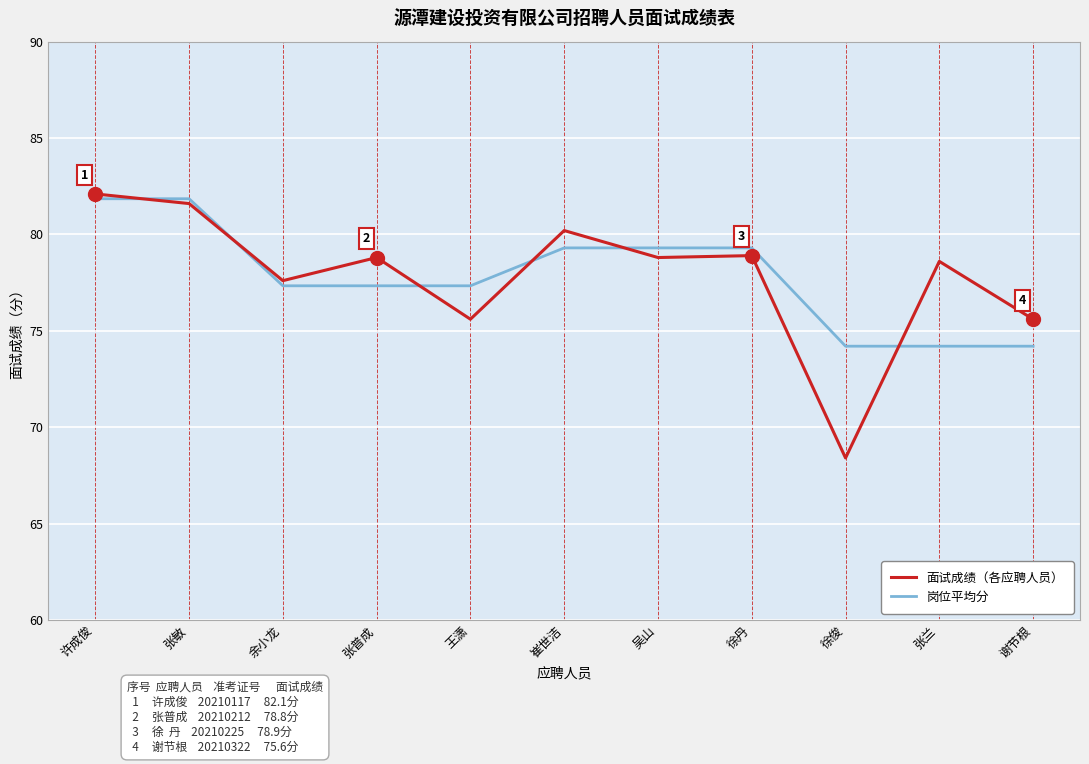

Where does the 岗位平均分 series first go above 77?

许成俊